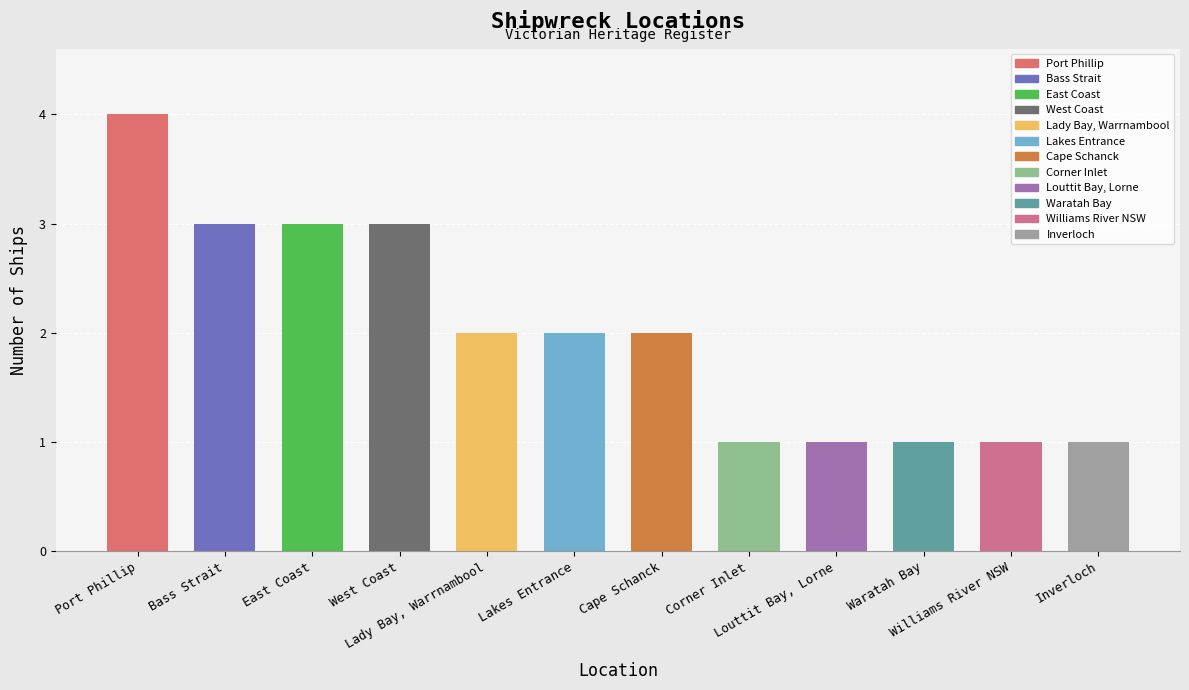

Which category has the highest value across all series?

Port Phillip